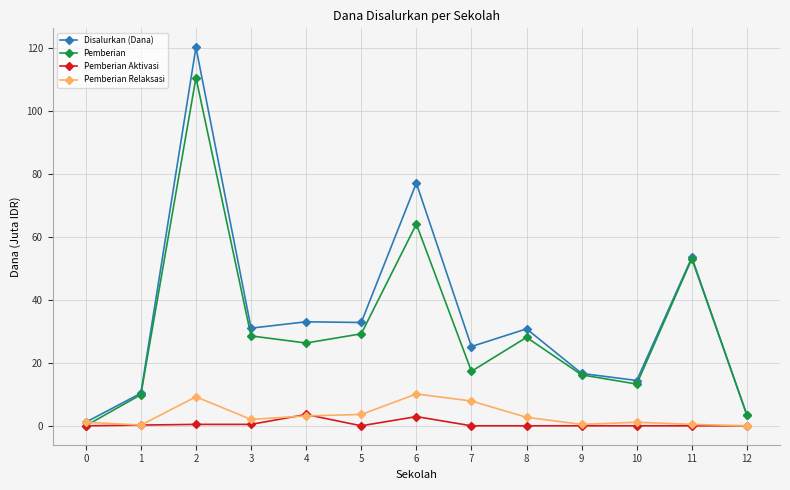

In Pemberian, how many points are lower than both neighbors (excluding endpoints)?

3